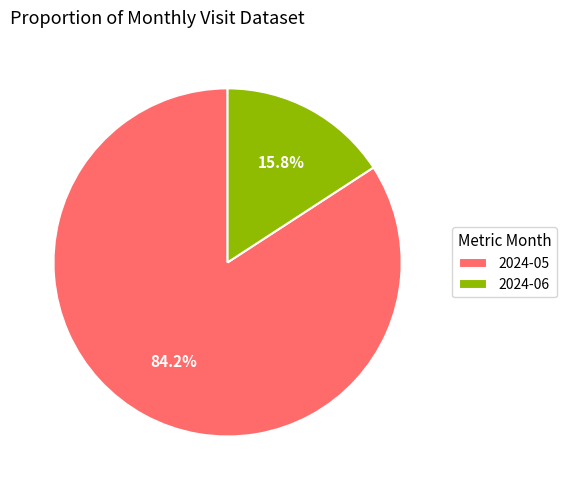

Count the number of slices in the pie.

2